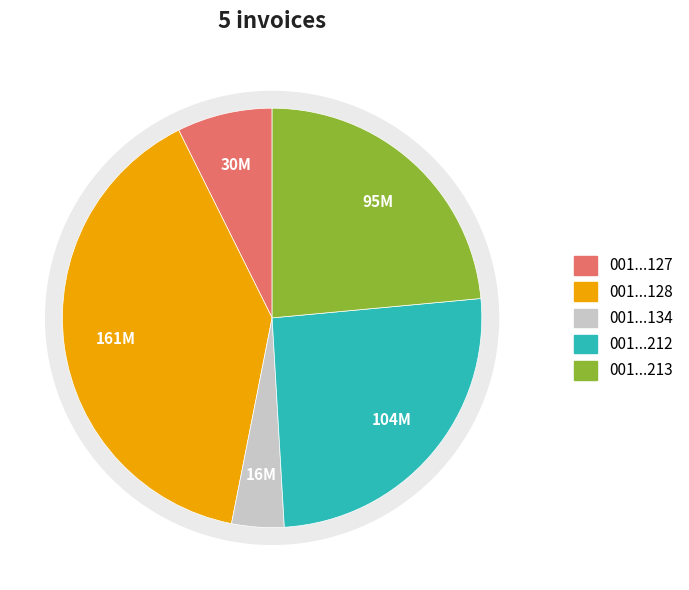

To the nearest percent, what is the average slice percentage?

20%